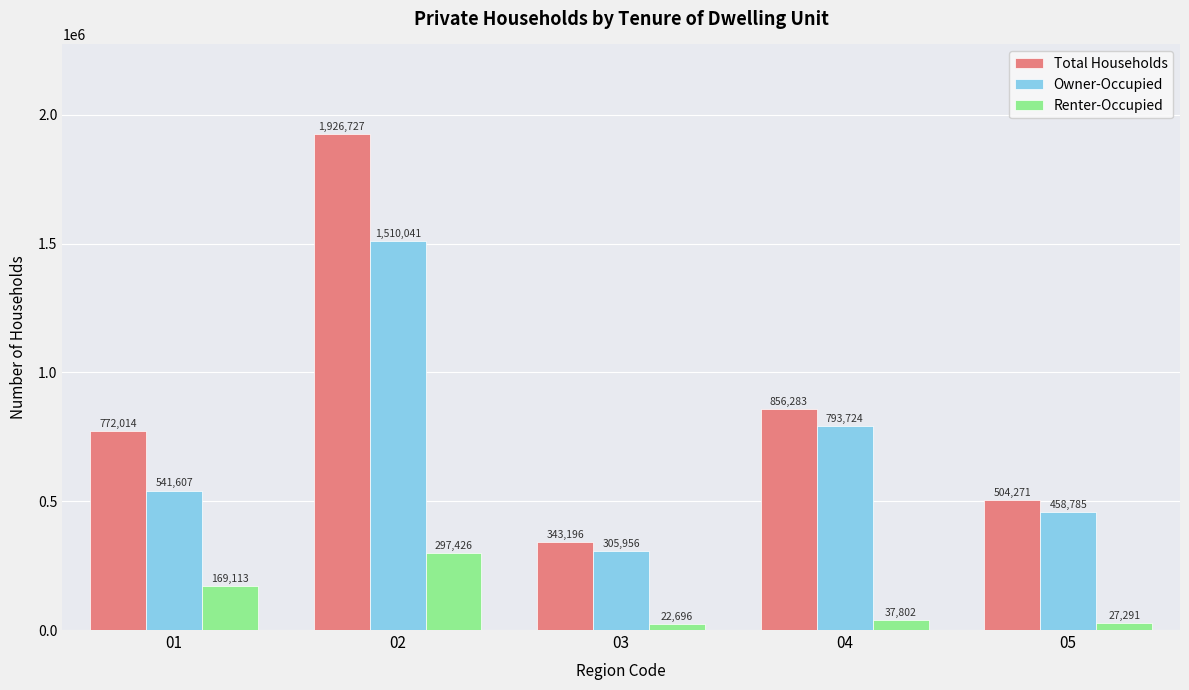

Does the chart contain any negative values?

No